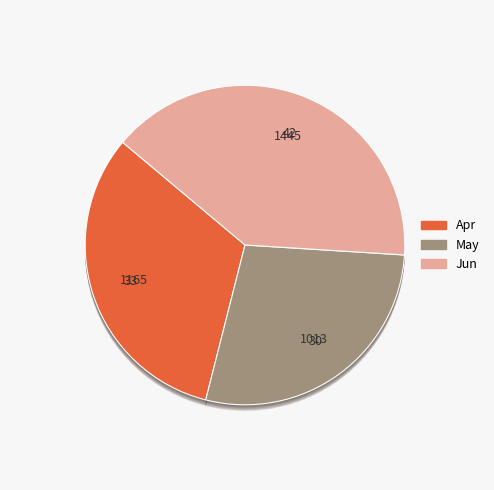

True or false: May accounts for 28% of the total.

True